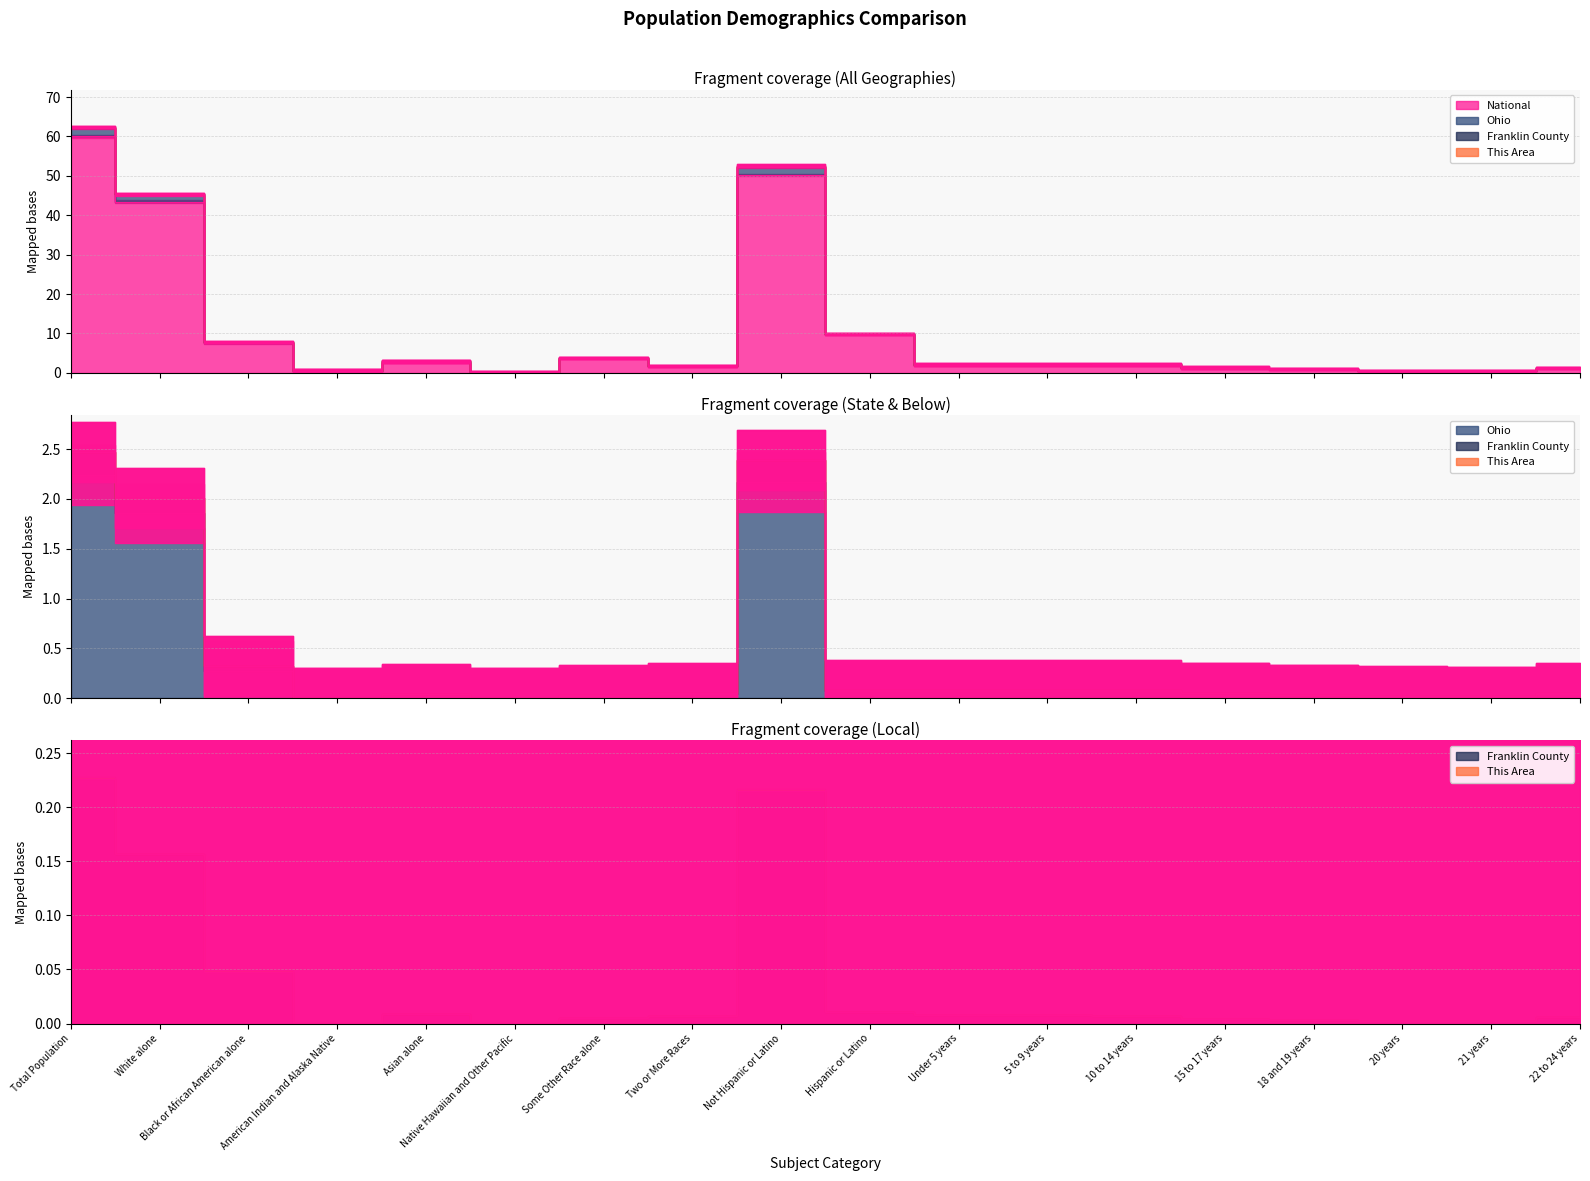

What position from the right is American Indian and Alaska Native?

15